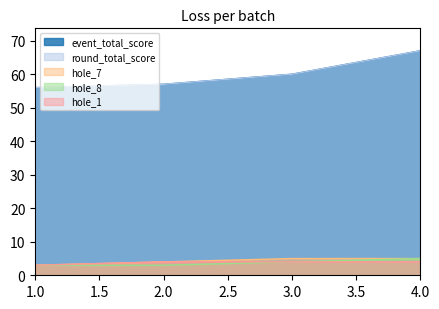

Which category has the lowest value in the hole_8 series?

1